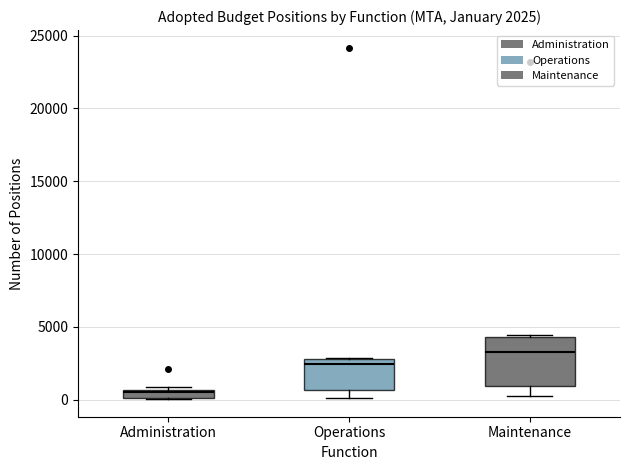

Comparing the boxes themselves (not the whiskers), which one is the tallest?

Maintenance